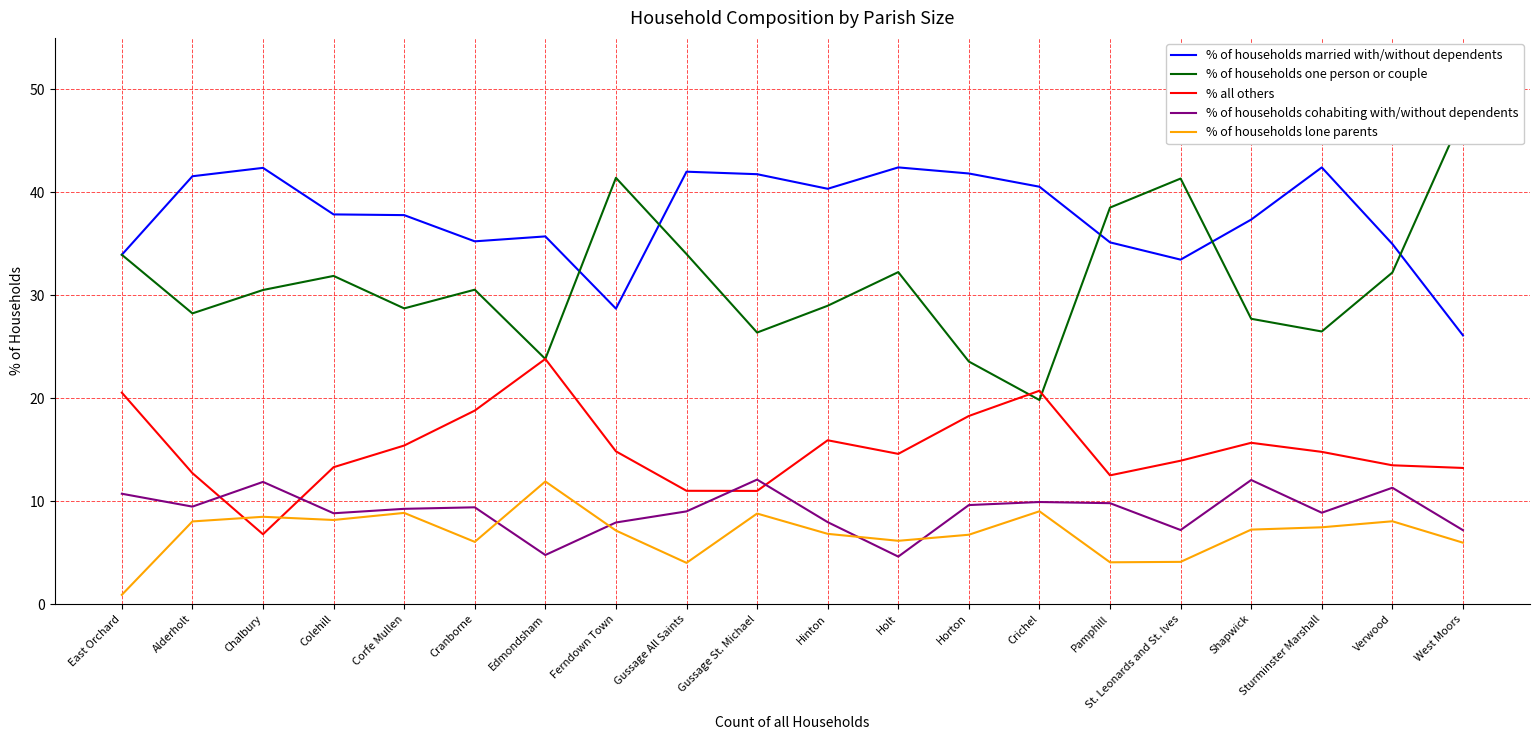

At which category does the chart reach its minimum across all series?

East Orchard